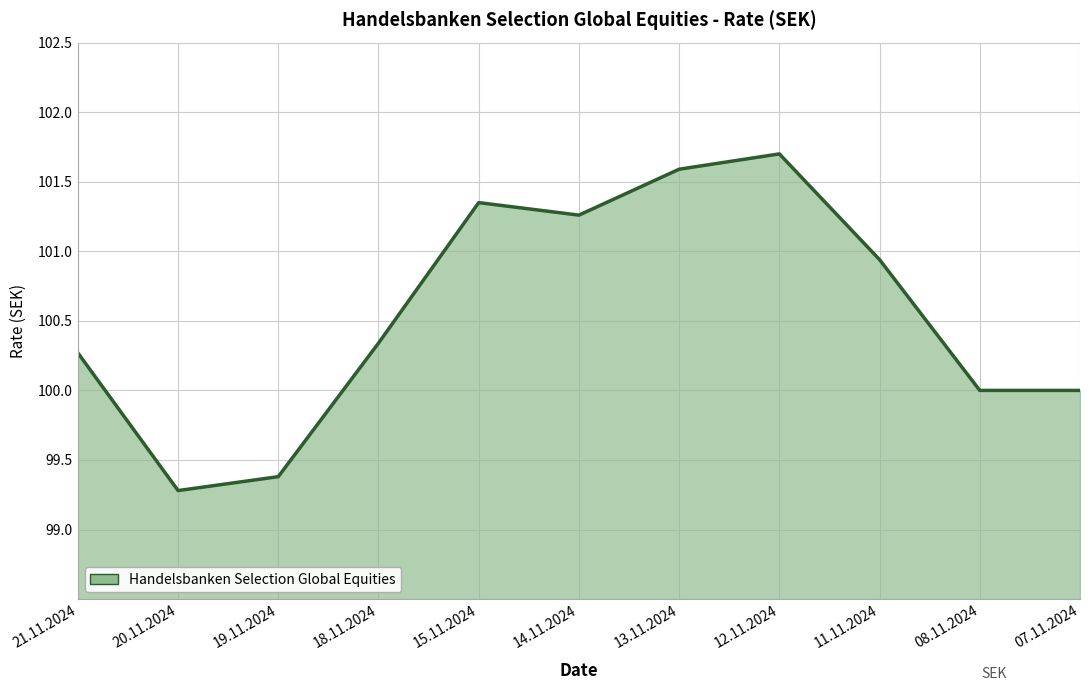

Is it true that the value at 07.11.2024 is 100.0?

True